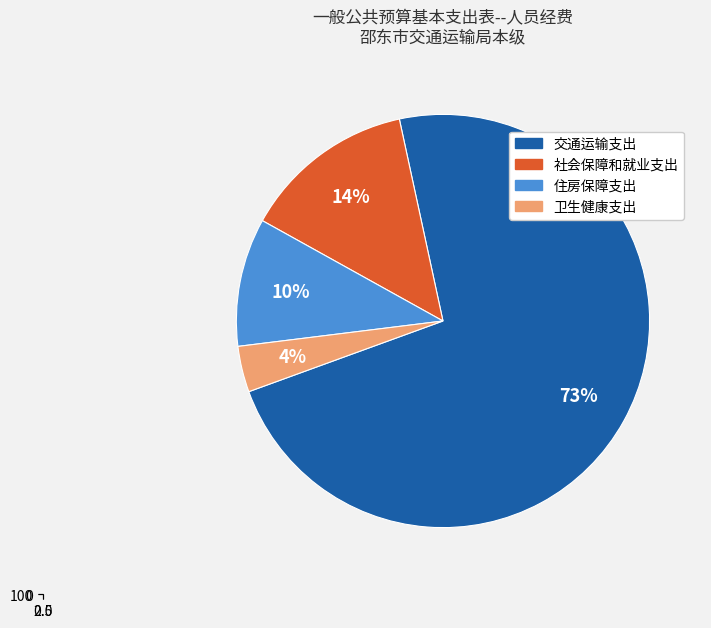

Which slice is the largest?

交通运输支出